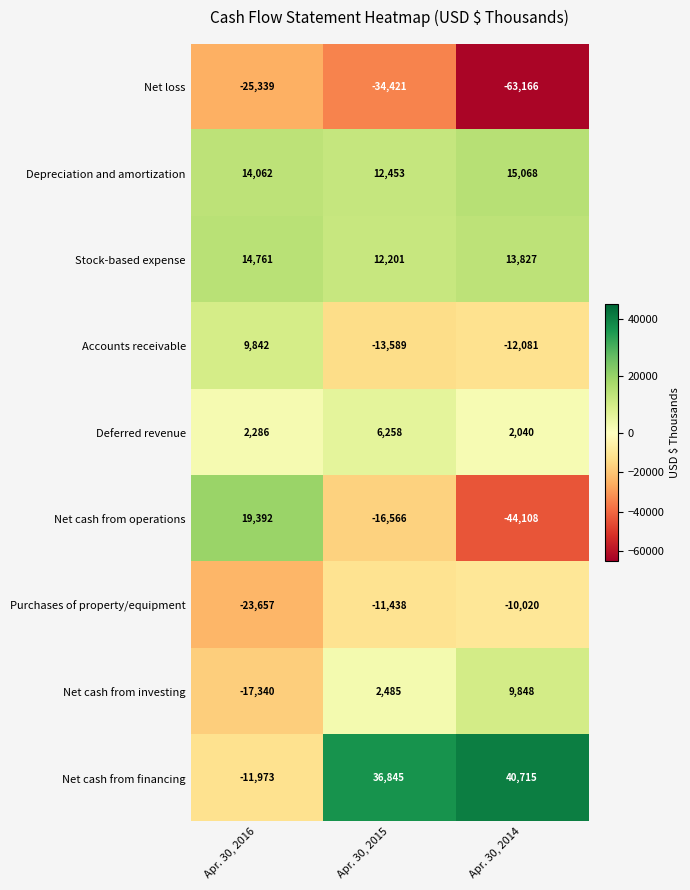

How many data points does each series have?

3